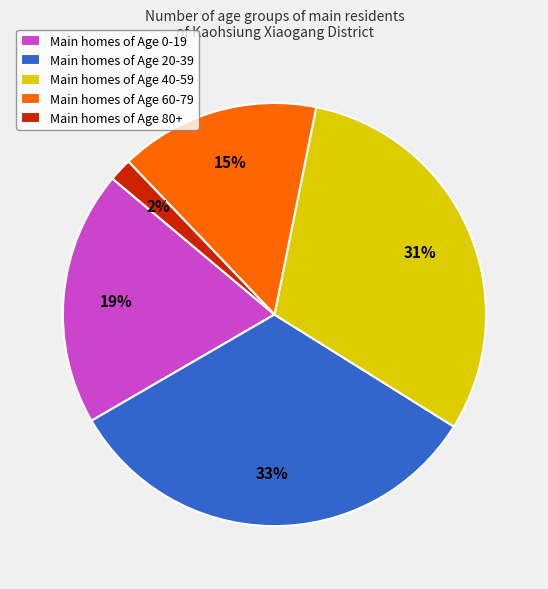

Do Main homes of Age 60-79 and Main homes of Age 20-39 together represent more than half of the pie?

No